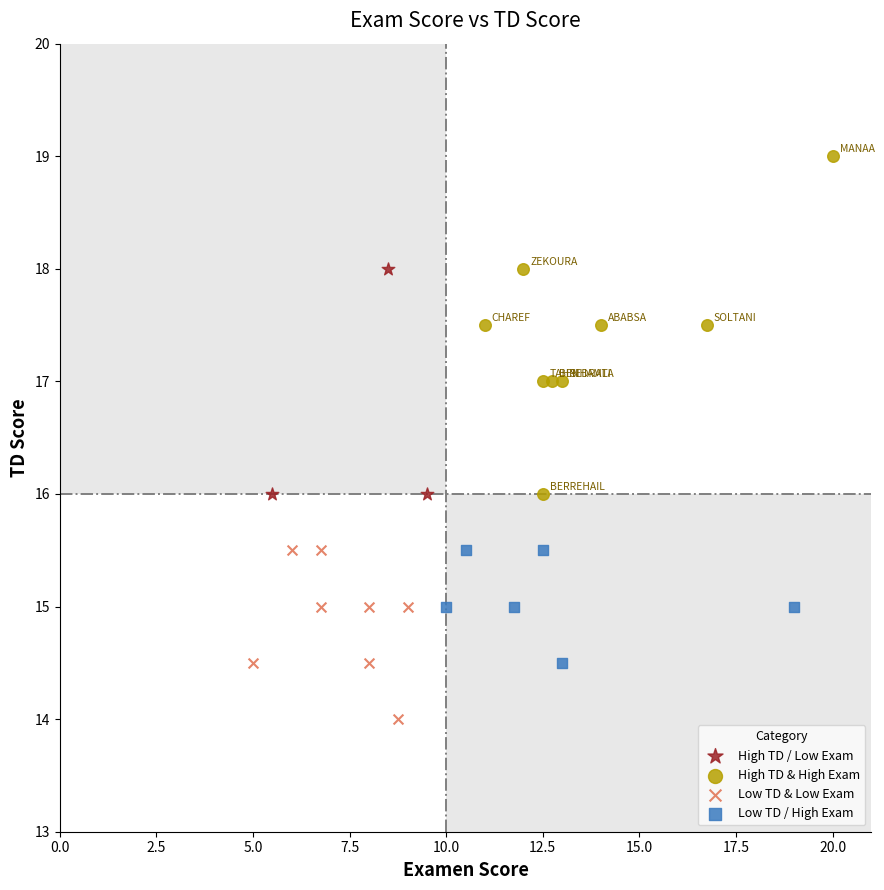

Which series has the widest spread of Y values?

High TD & High Exam